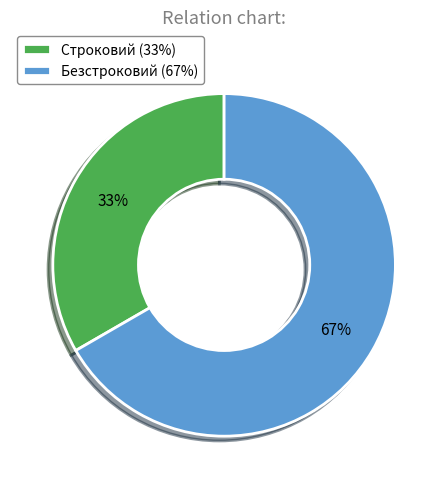

To the nearest percent, what is the combined percentage of Безстроковий and Строковий?

100%